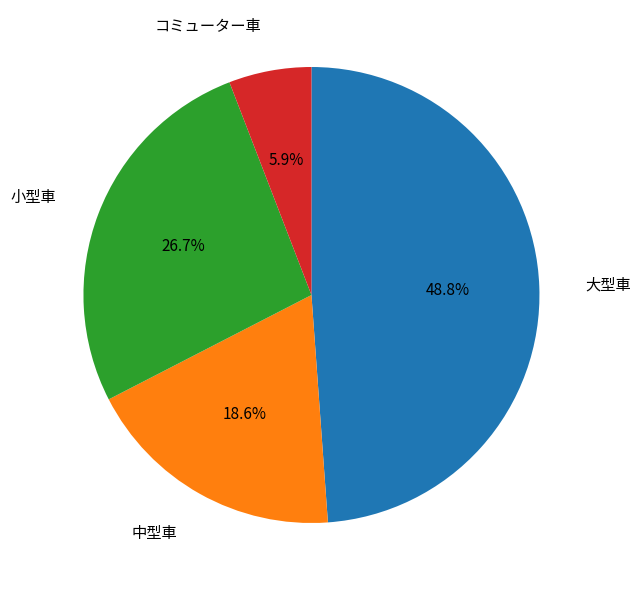

The 中型車 slice represents 19% of the pie. True or false?

True